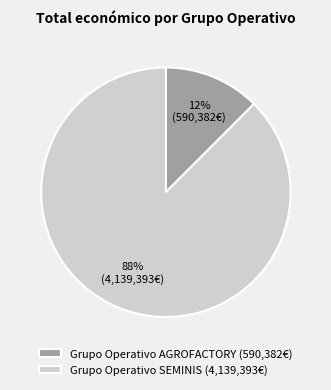

What is the smallest slice in the pie chart?

Grupo Operativo AGROFACTORY